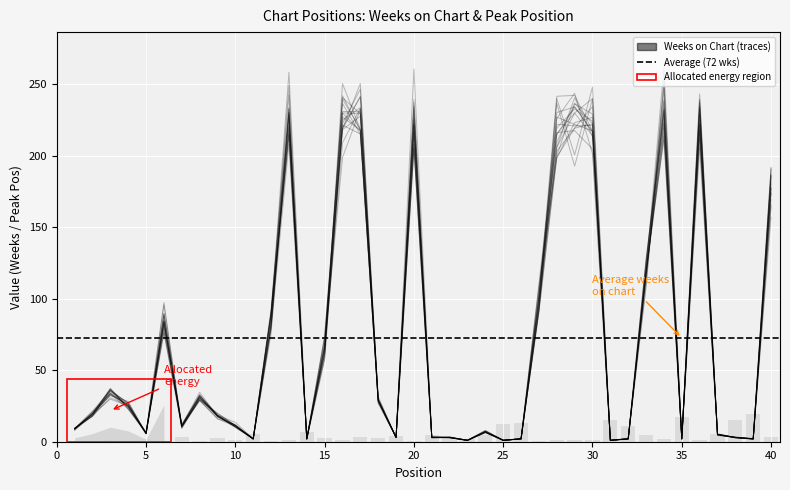

Reading left to right, extract all data points from this chart.

1=8.1	2=19.6	3=32.6	4=25.9	5=5.7	6=76.7	7=9.9	8=31.1	9=18.3	10=10.4	11=2.1	12=75.6	13=228.1	14=1.9	15=61.5	16=229.7	17=217.2	18=28.3	19=3.2	20=216.2	21=3.2	22=2.8	23=1.0	24=7.6	25=0.9	26=1.9	27=102.4	28=214.4	29=234.1	30=216.8	31=1.0	32=2.0	33=127.3	34=231.5	35=2.0	36=222.4	37=4.9	38=2.9	39=2.0	40=173.5